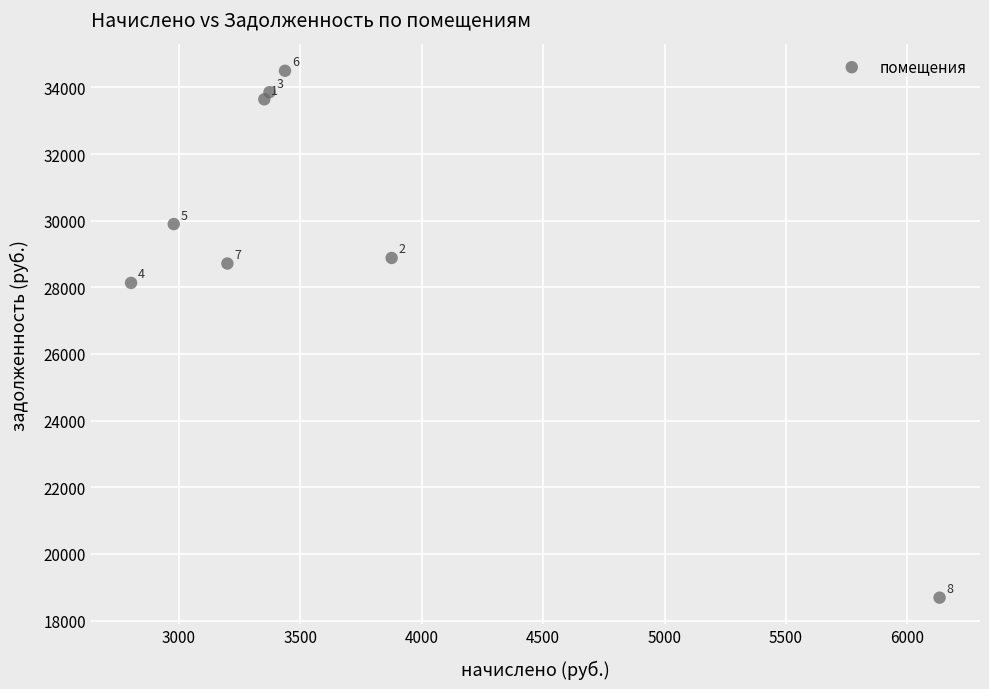

What is the average X value?

3643.6